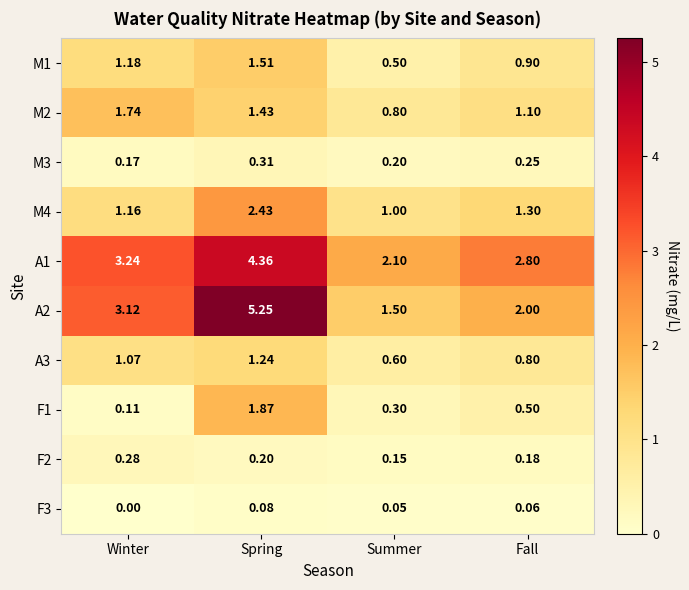

Which series has the largest total across all categories?

A1